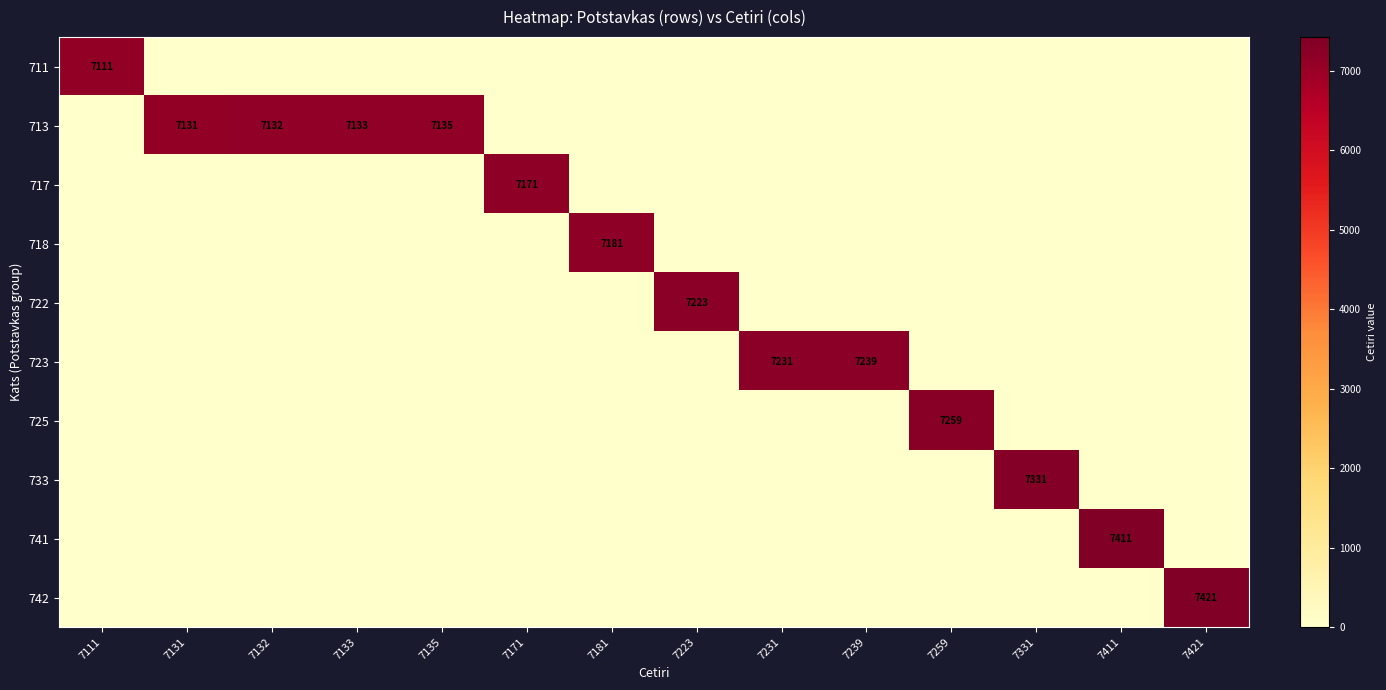

Between 7135 and 7171, which is larger?

7135